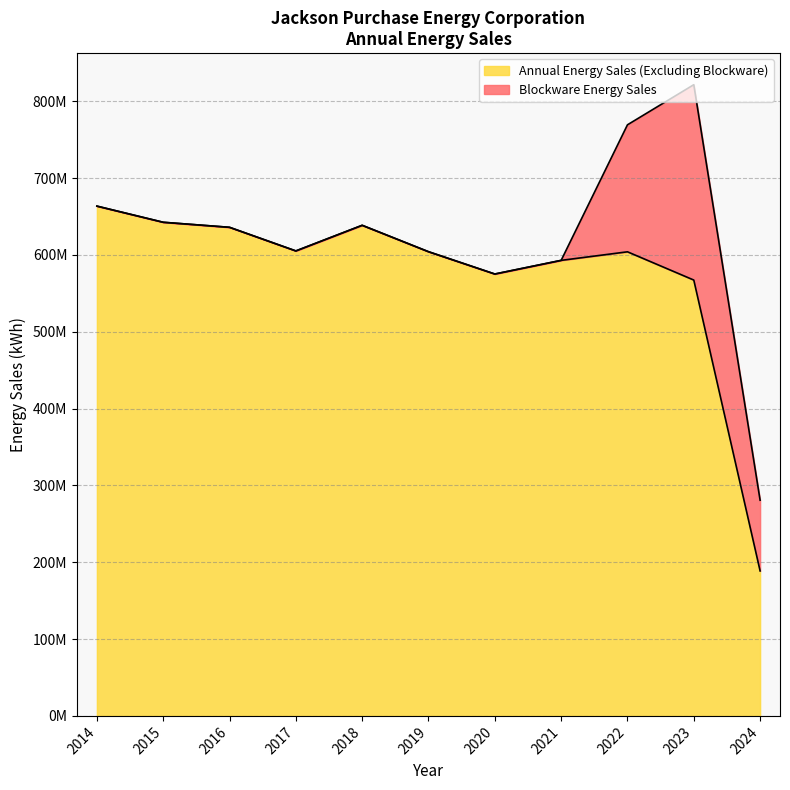

What is the change in value from 2017 to 2024?

-416492365